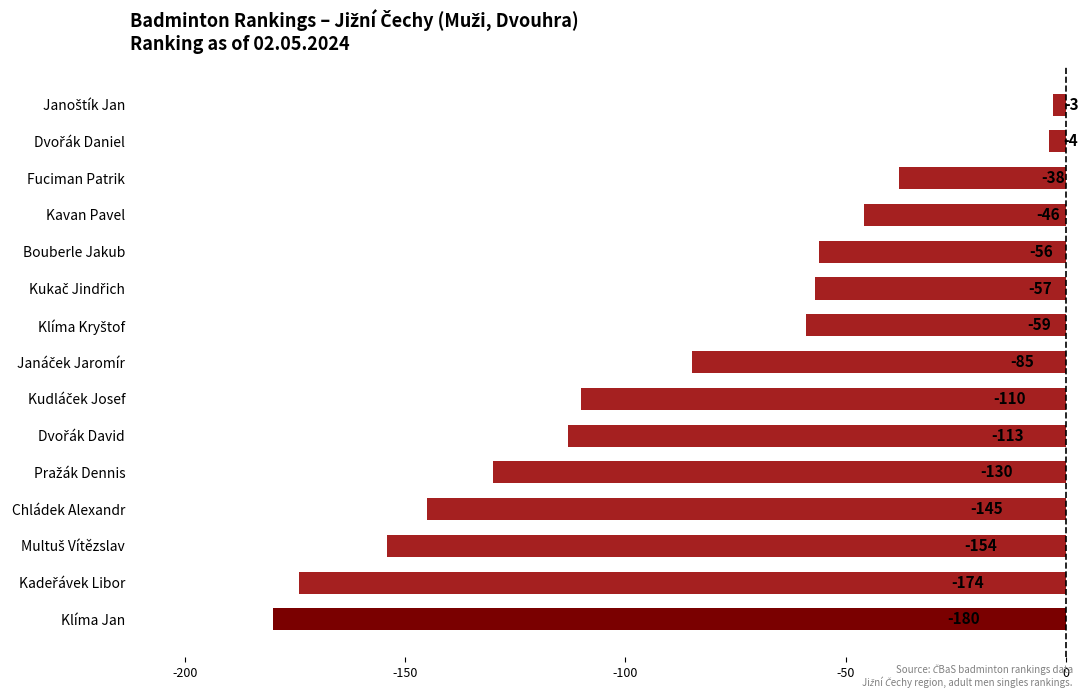

How many values exceed -85?

7